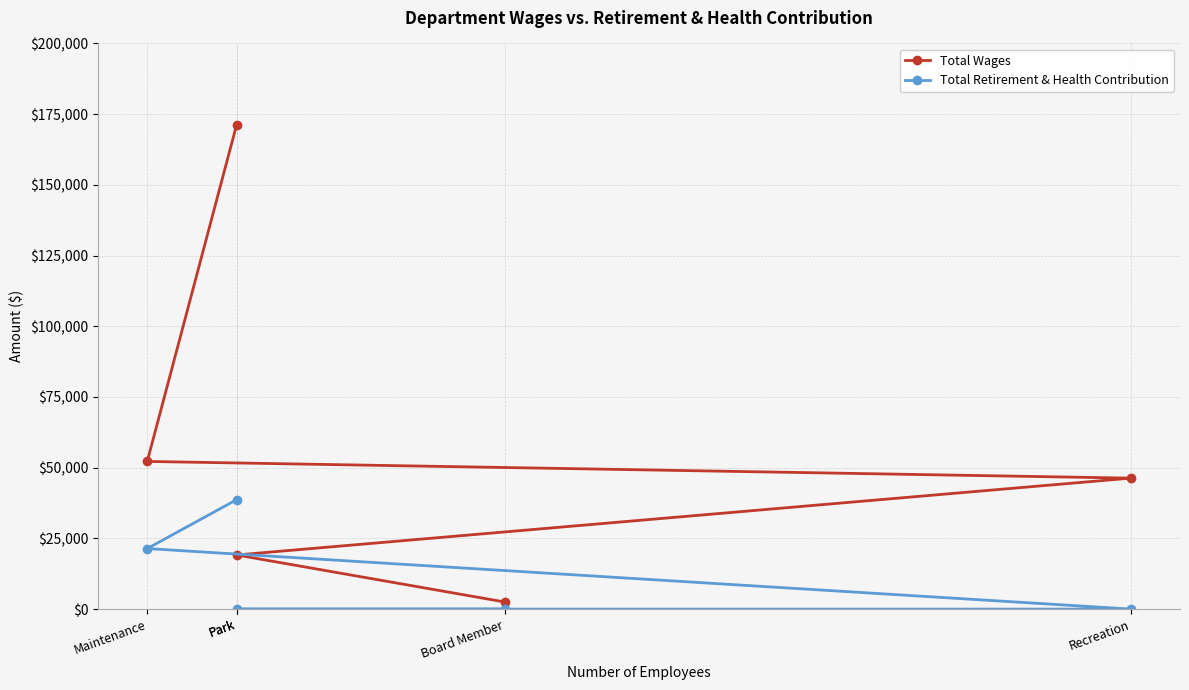

Where is Total Wages nearest to the value 86896?

Maintenance